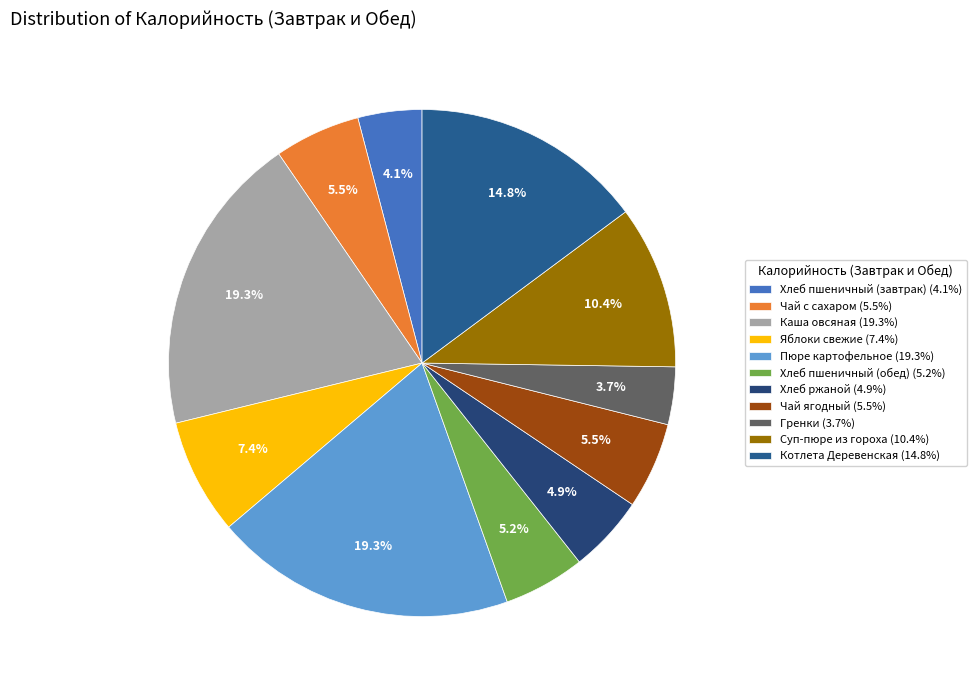

How many slices are in this pie chart?

11